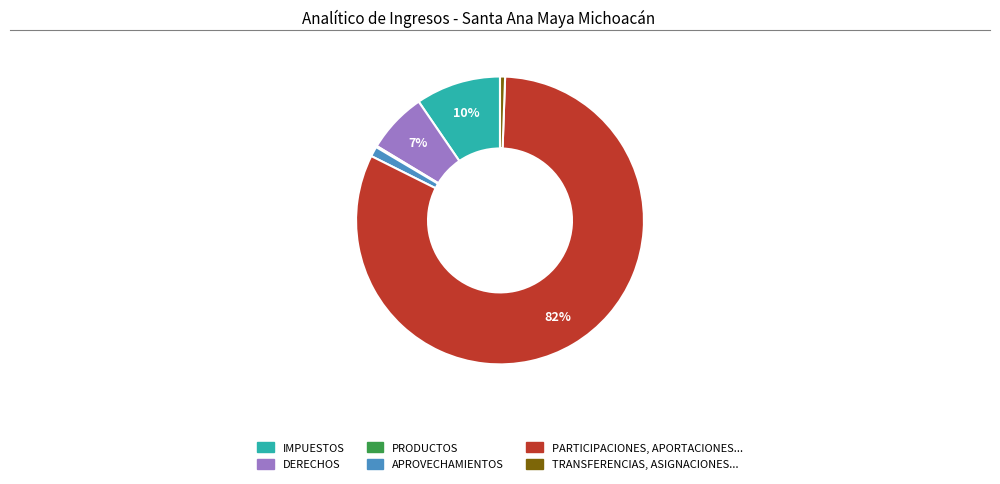

To the nearest percent, what is the average slice percentage?

17%